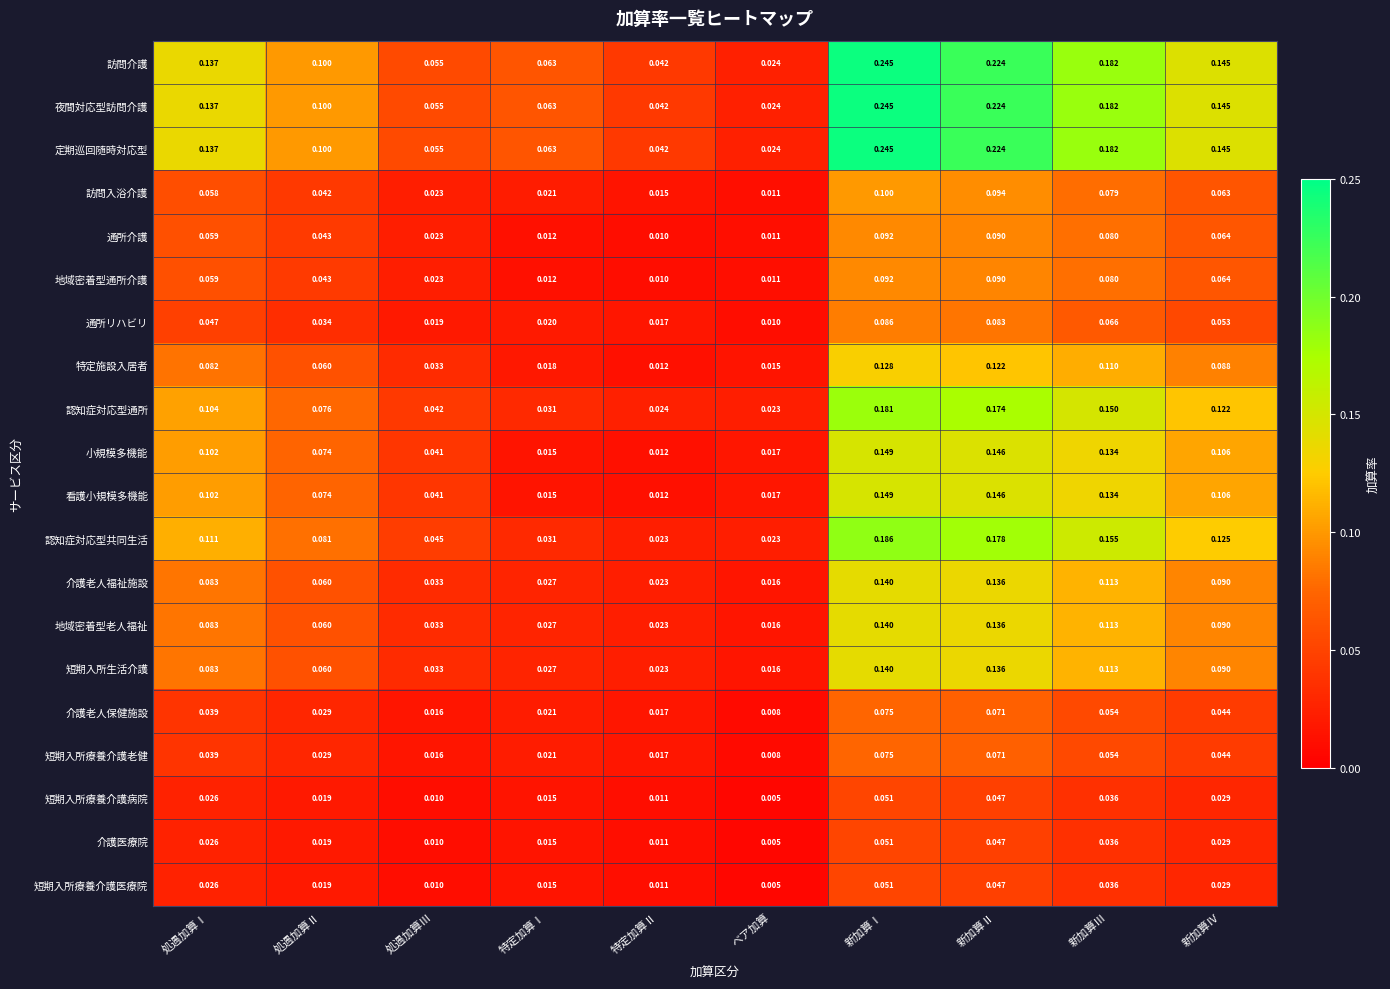

At which category is the sum across all series the highest?

新加算Ⅰ